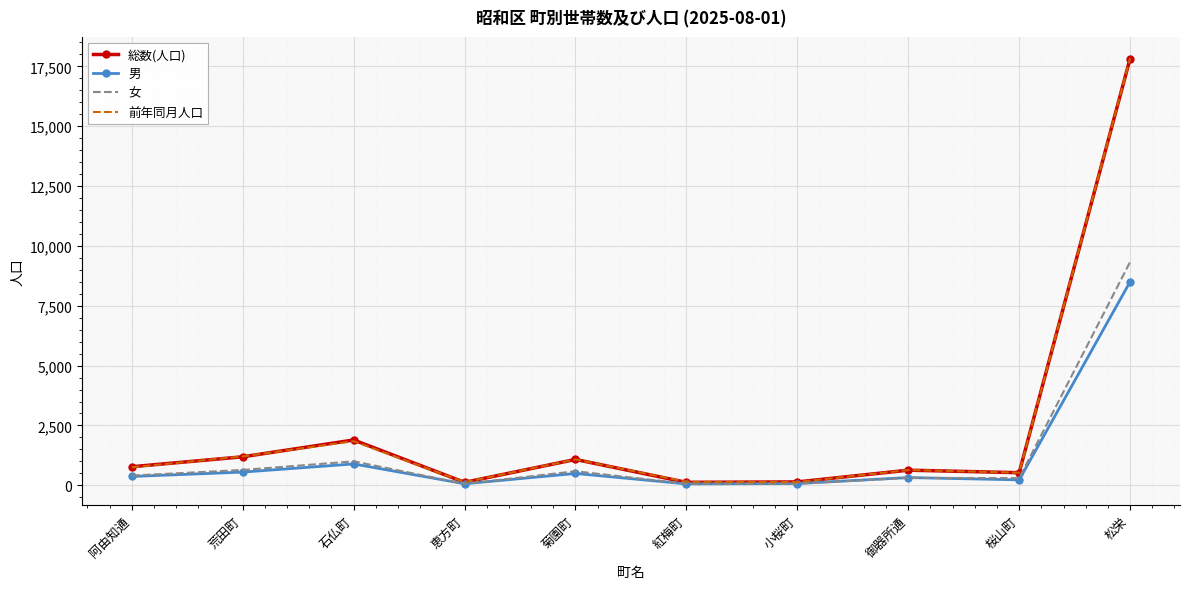

What is the approximate value of 女 at 菊園町?

586